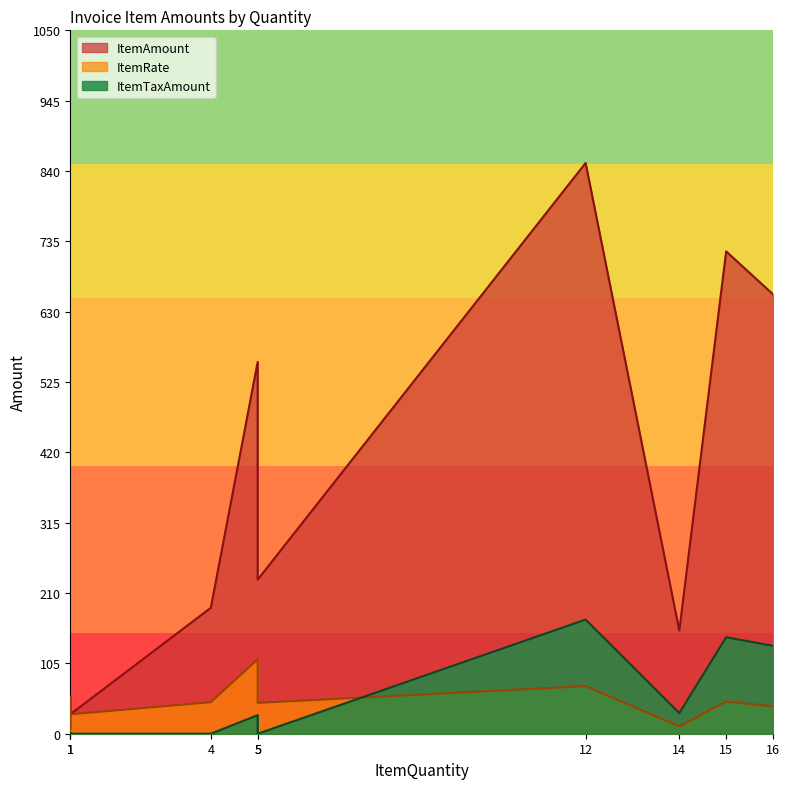

What is the total value across all series at 16?

828.2